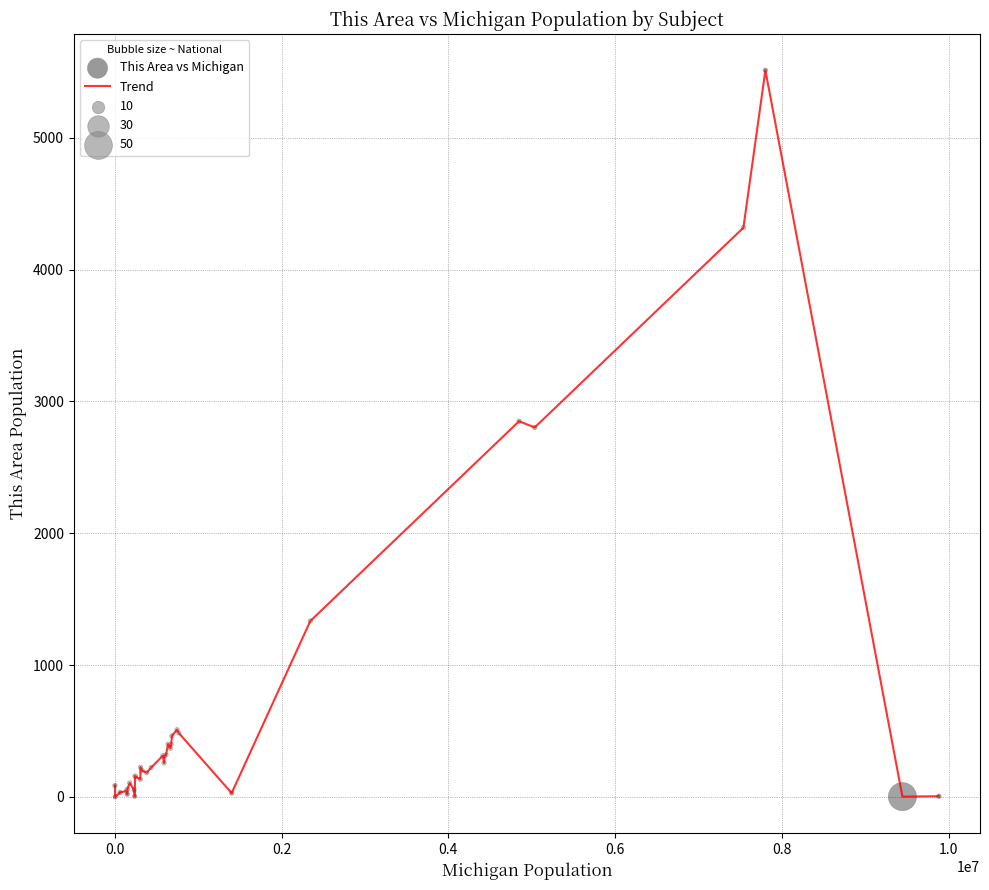

What is the difference between the maximum and minimum values?

5511